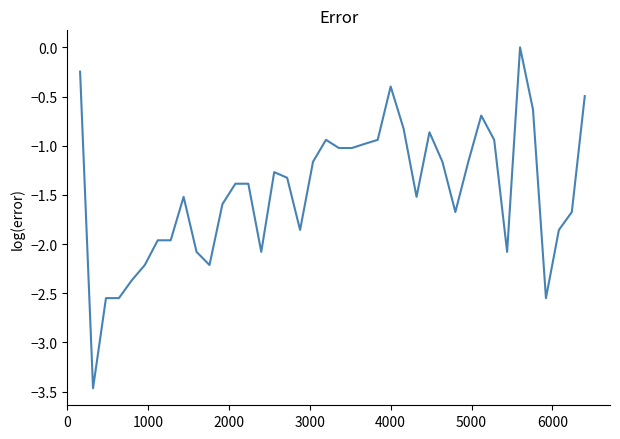

What is the smallest value displayed?

-3.5